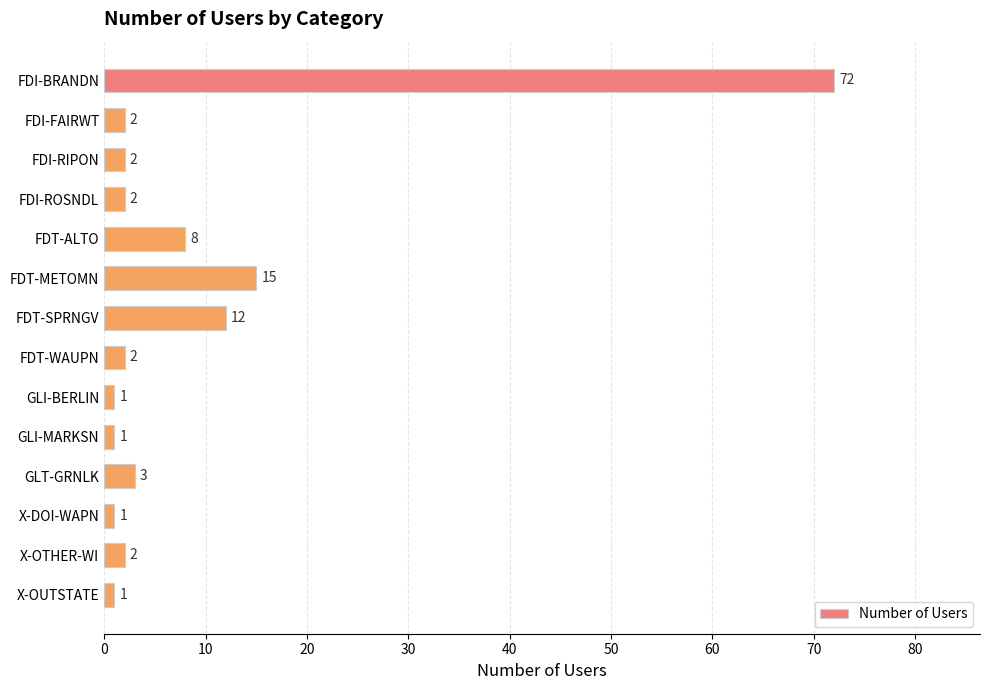

What is the greatest value displayed?

72